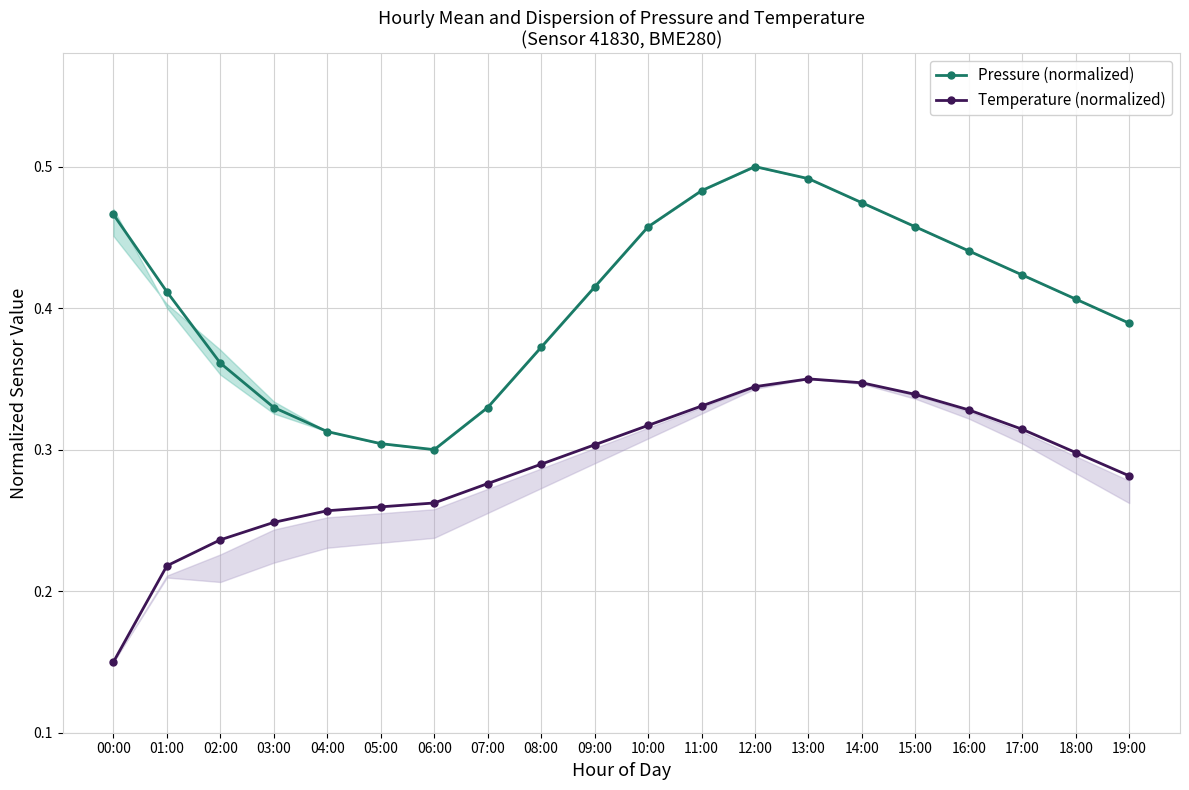

True or false: Pressure (normalized) and Temperature (normalized) cross at least once.

False